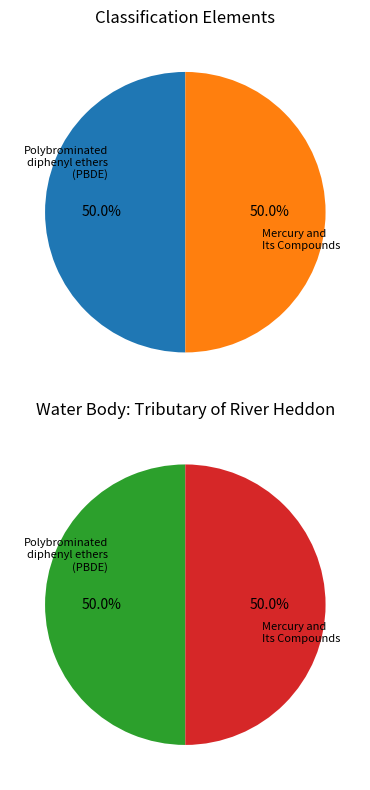

Which category has the biggest portion of the pie?

Polybrominated diphenyl ethers (PBDE)